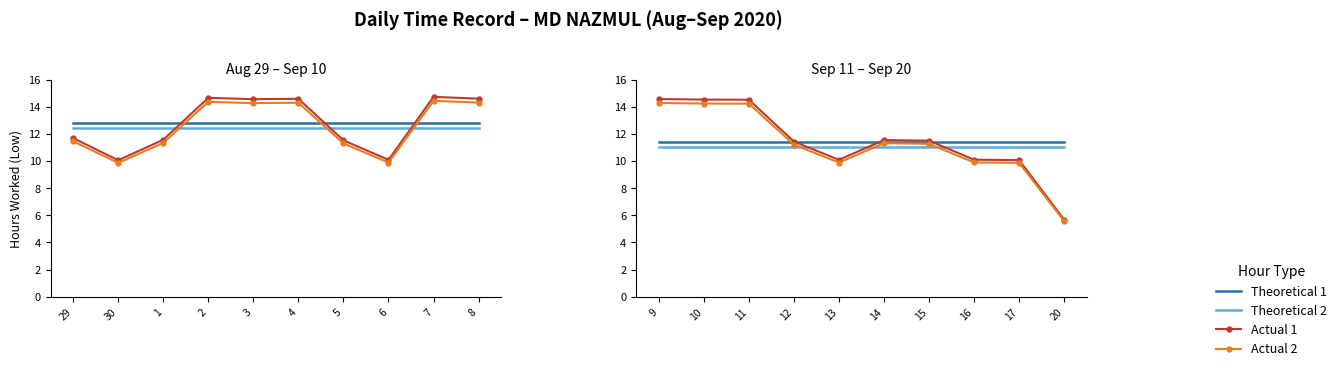

True or false: Theoretical 1 has more than 2 interior local peaks.

False